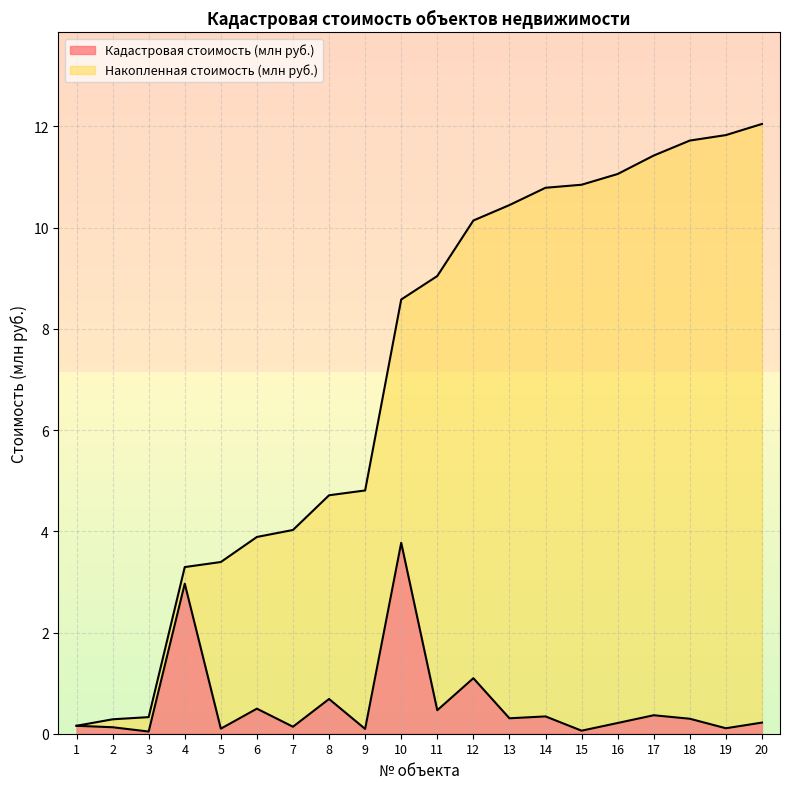

Which category has the lowest value in the Кадастровая стоимость (млн руб.) series?

3